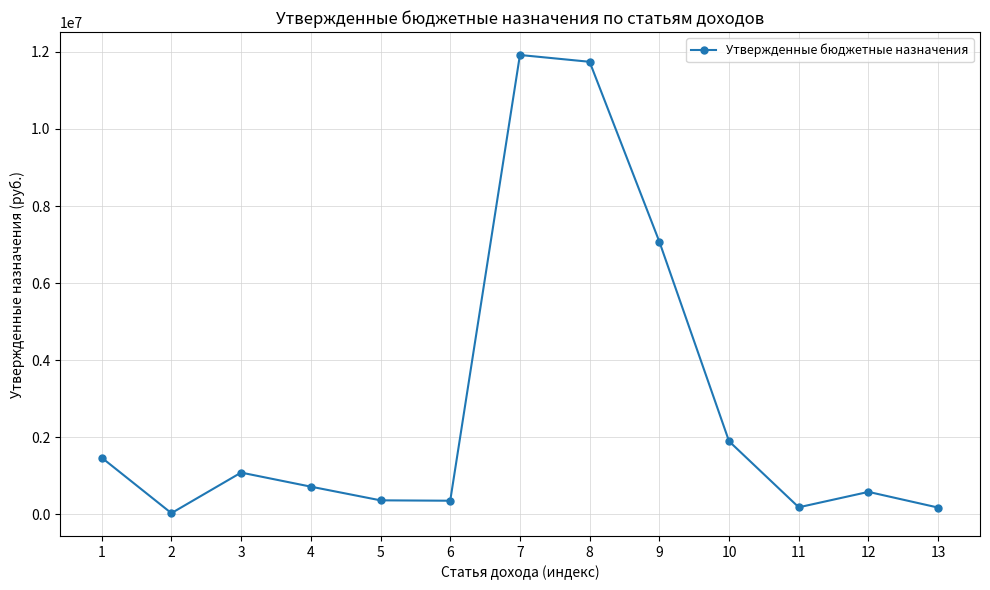

Is it true that the value at 10 is 538260.1?

False